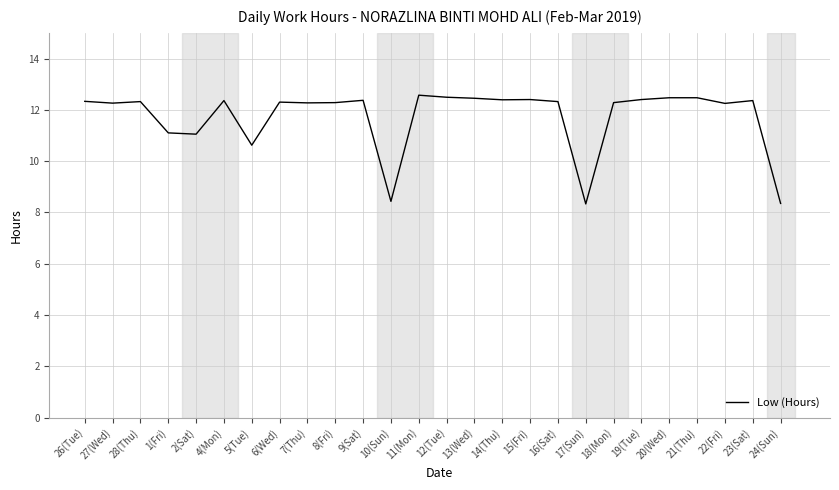

Approximately how many times larger is the value at 16(Sat) compared to 12(Tue)?

1.0